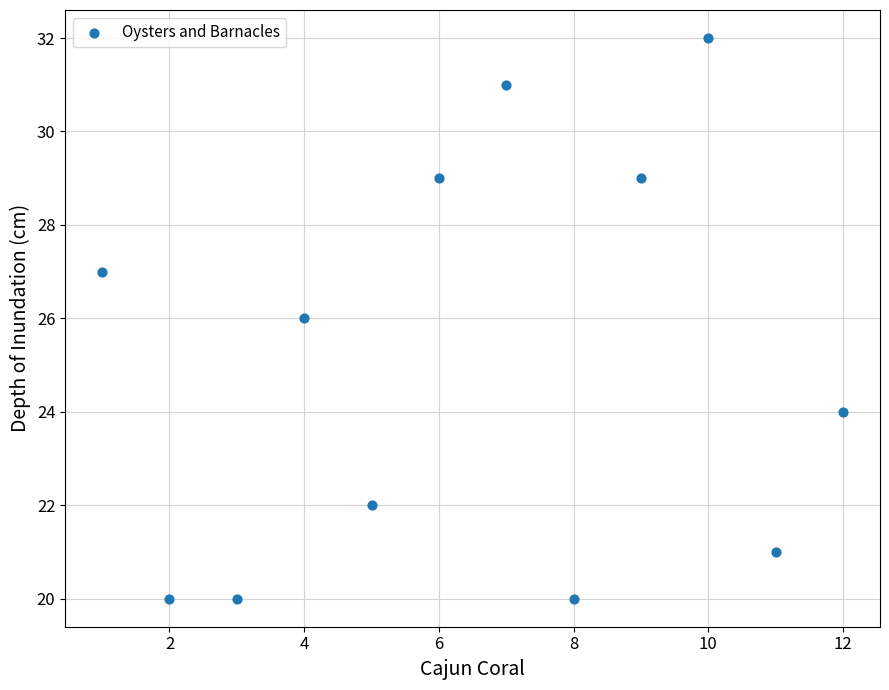

What is the average X value?

6